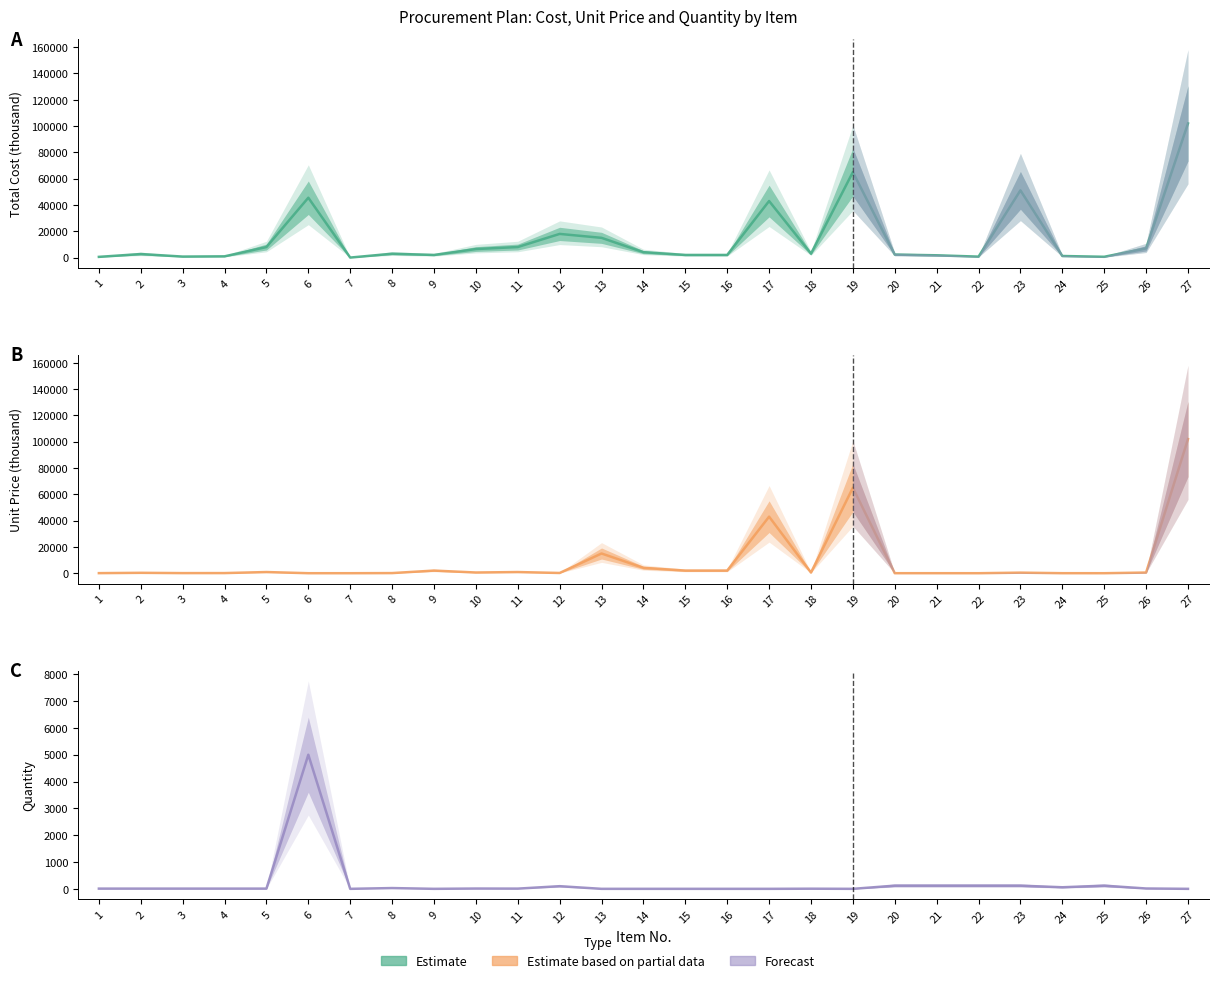

How many lines are shown in the chart?

3